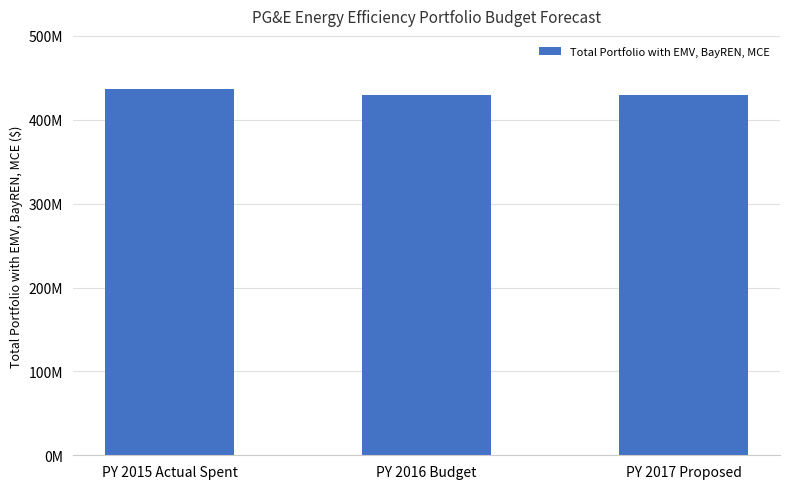

What is the ratio of the value at PY 2016 Budget to the value at PY 2017 Proposed?

1.0